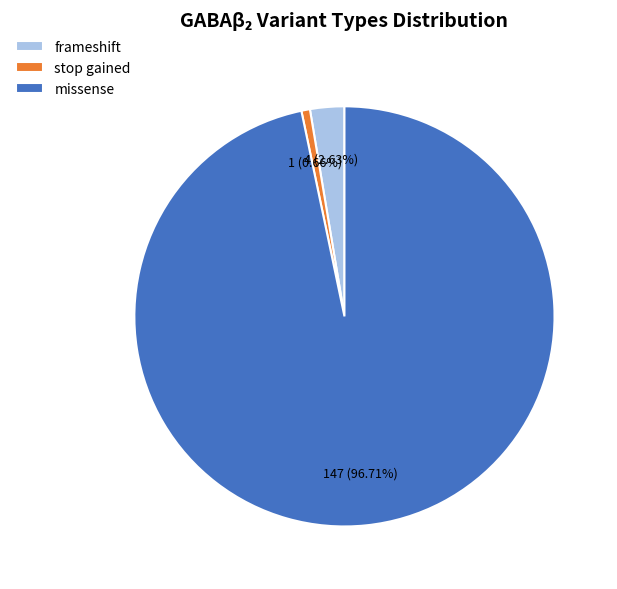

To the nearest percent, what is the combined percentage of stop gained and missense?

97%